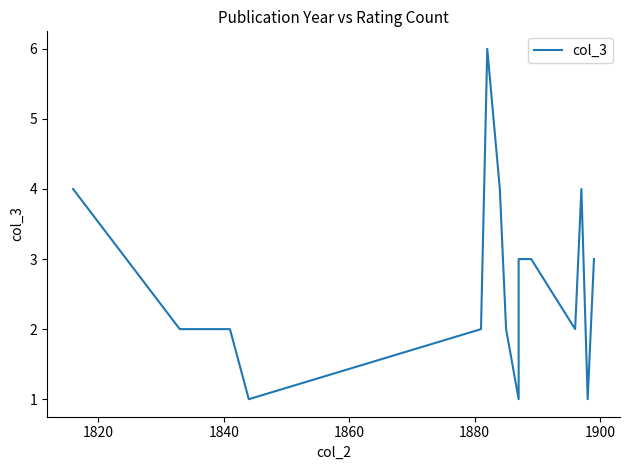

Is it true that the value at 12 is 7?

False